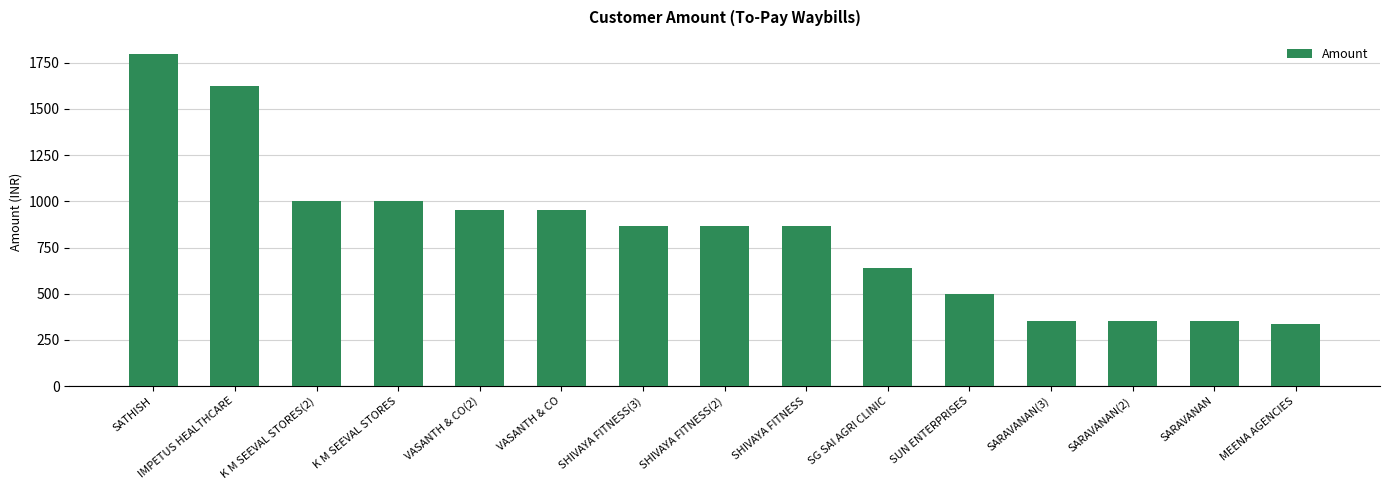

Reading right to left, what are all the values shown in this chart?

338	351	351	351	500	640	869	869	869	952	952	1000	1000	1623	1800